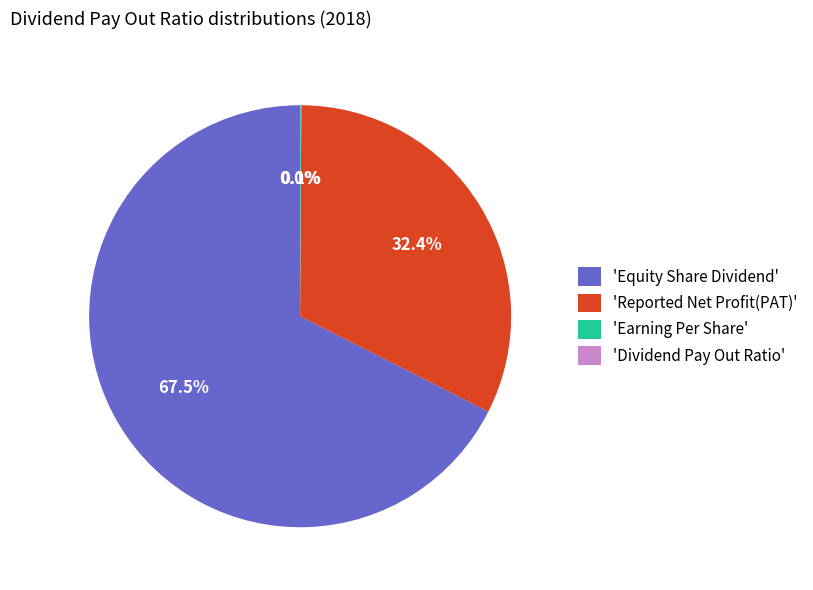

Which slice is the largest?

'Equity Share Dividend'